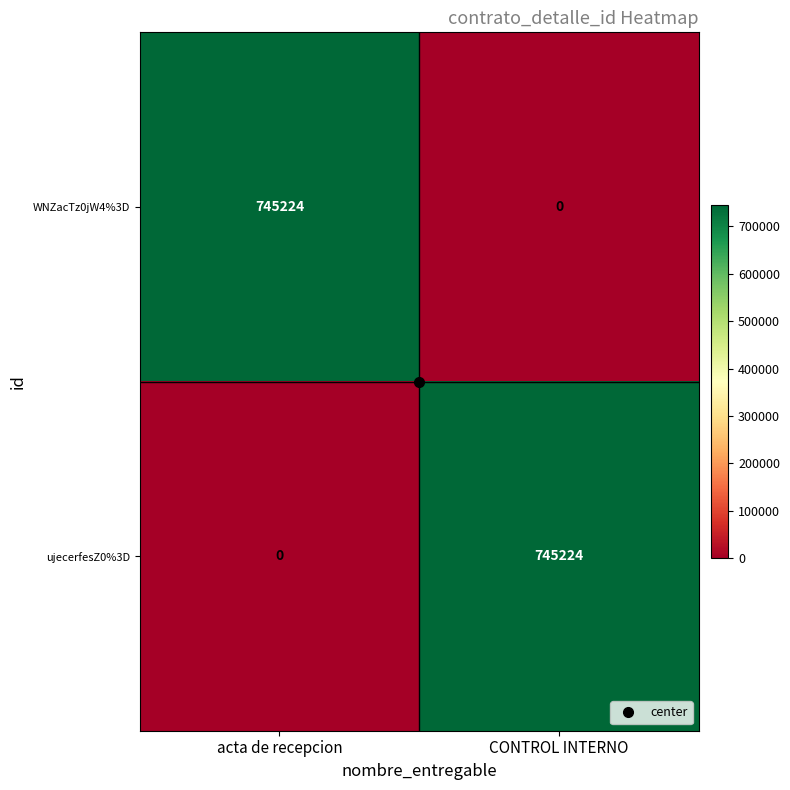

What is the difference between the ujecerfesZ0%3D values at acta de recepcion and CONTROL INTERNO?

745224